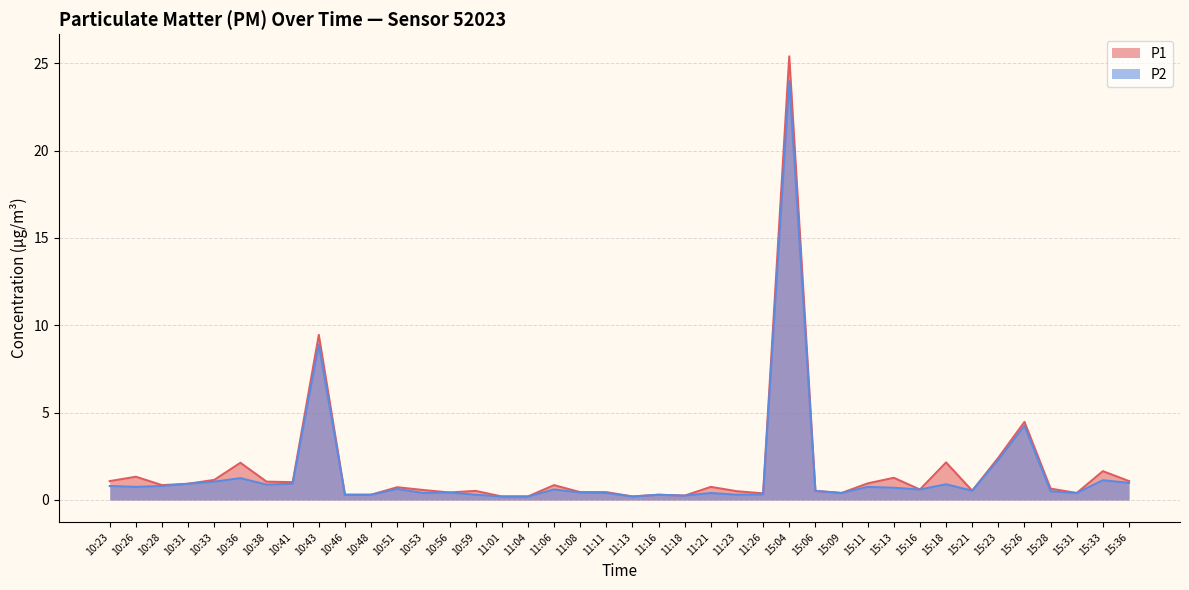

What is the maximum value shown in the chart?

25.4